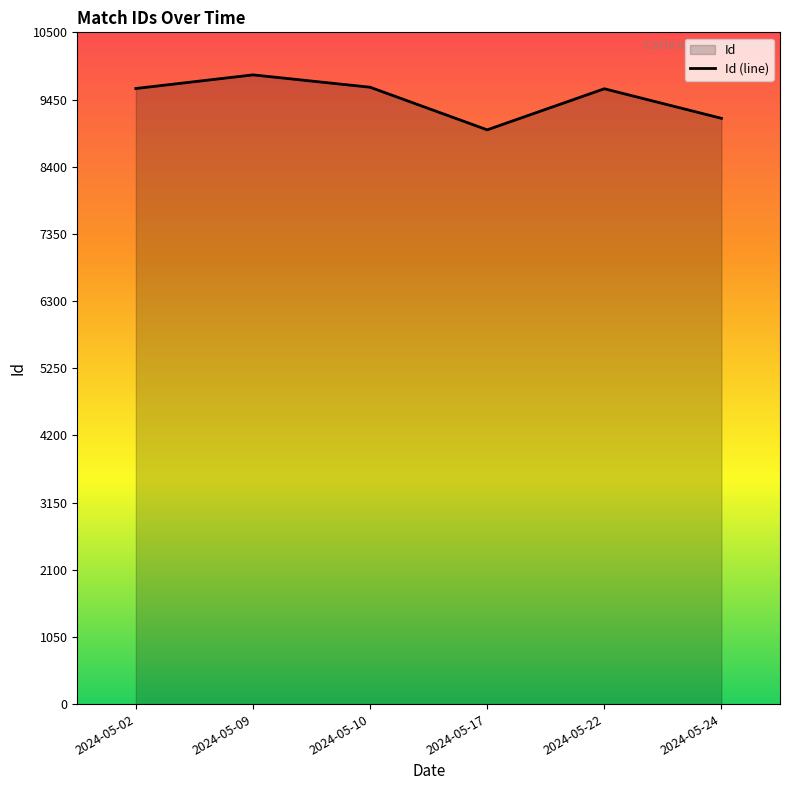

Rank the categories by value from lowest to highest.

2024-05-17, 2024-05-24, 2024-05-22, 2024-05-02, 2024-05-10, 2024-05-09